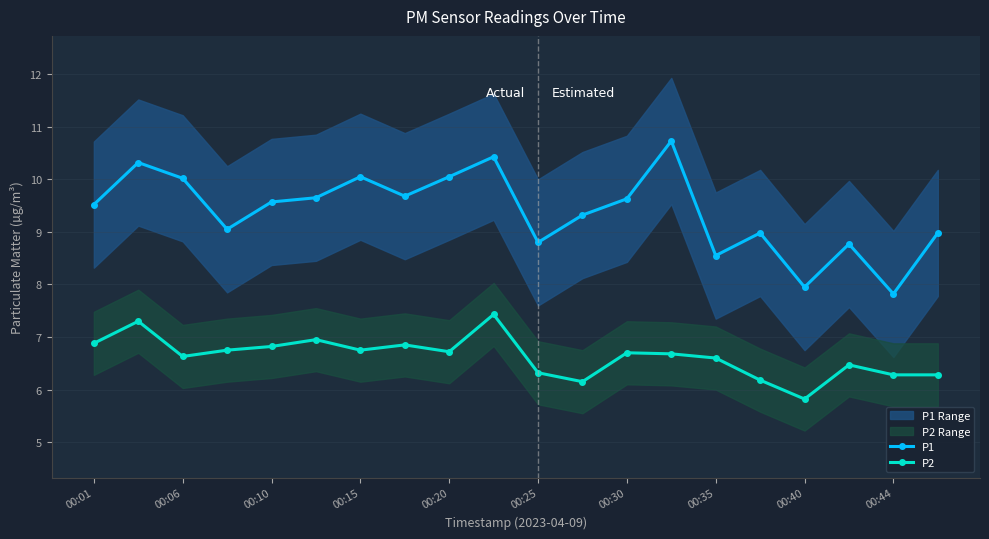

True or false: P1 has more than 2 points higher than both neighbors.

True